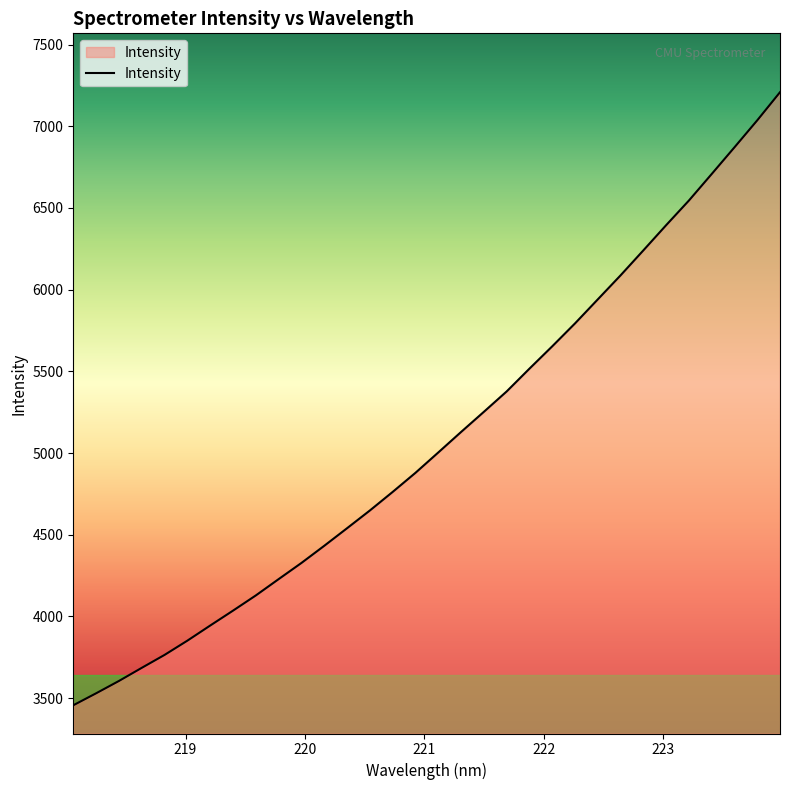

What is the maximum value shown in the chart?

7208.2